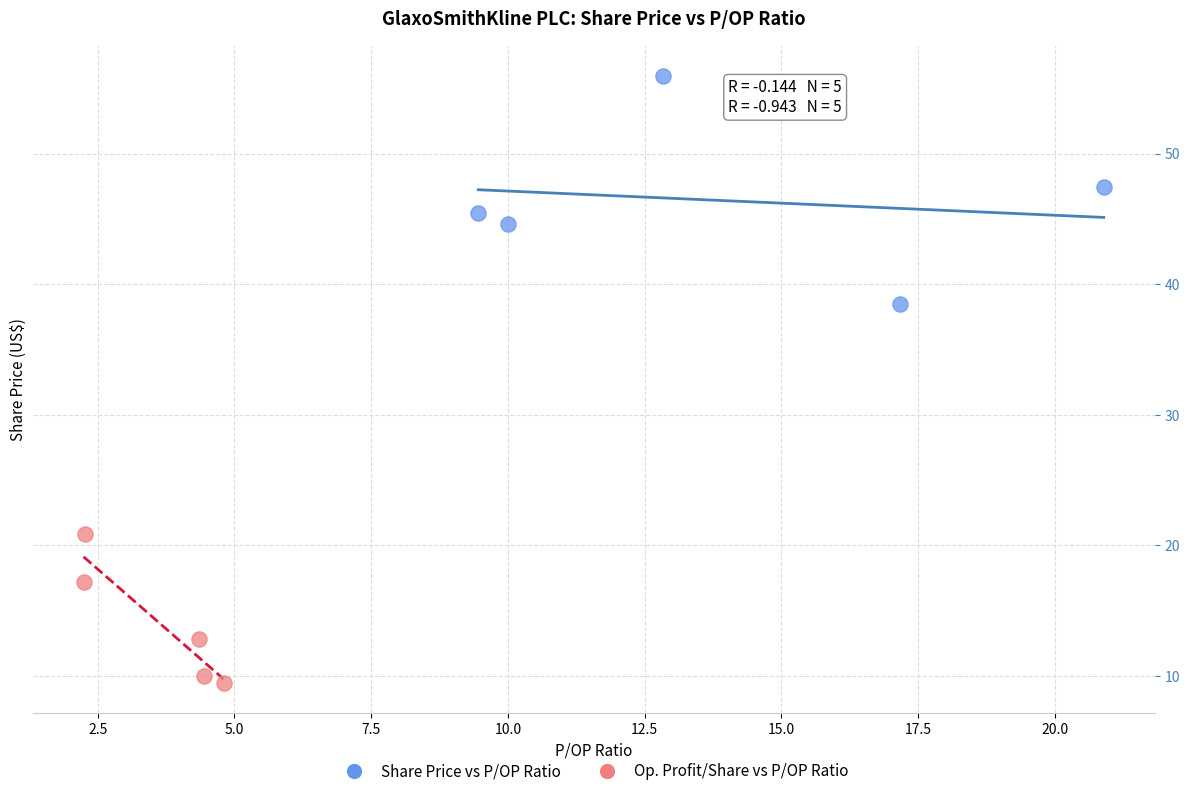

What are all the series names shown in the legend?

Share Price vs P/OP Ratio, Op. Profit/Share vs P/OP Ratio